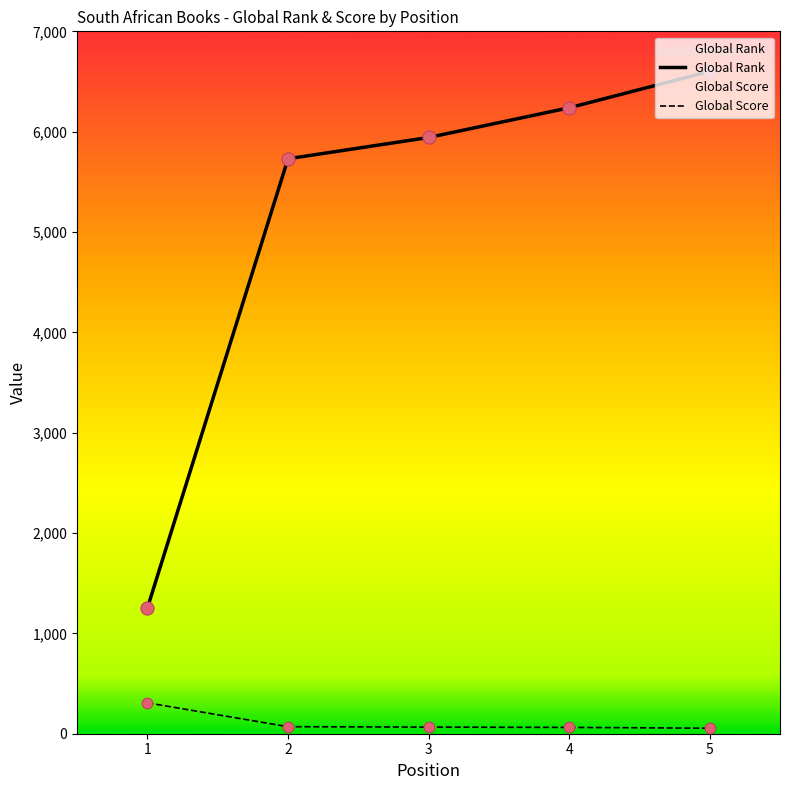

At which category is the sum across all series the highest?

5